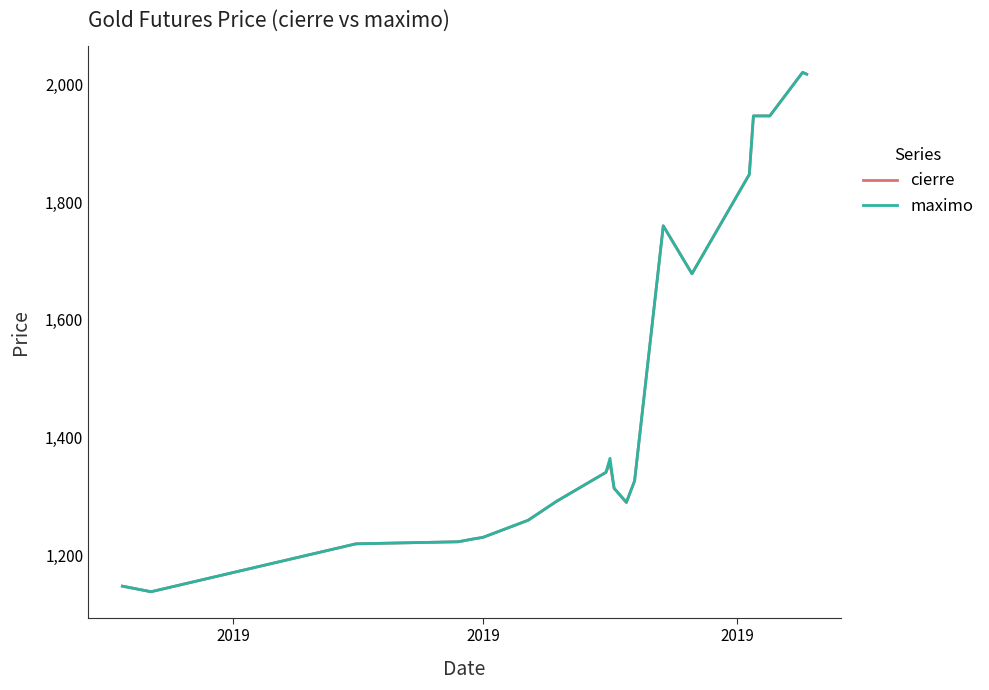

What is the minimum value shown in the chart?

1137.5